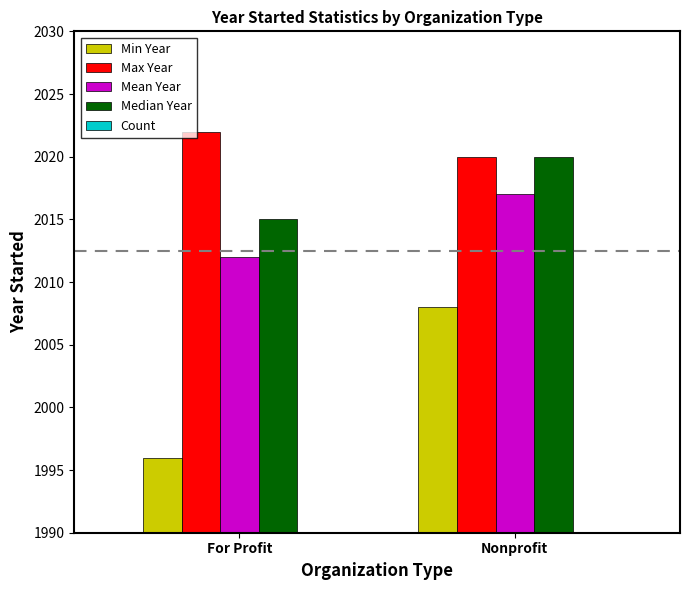

List the series in order of their peak value, lowest first.

Count, Min Year, Mean Year, Median Year, Max Year